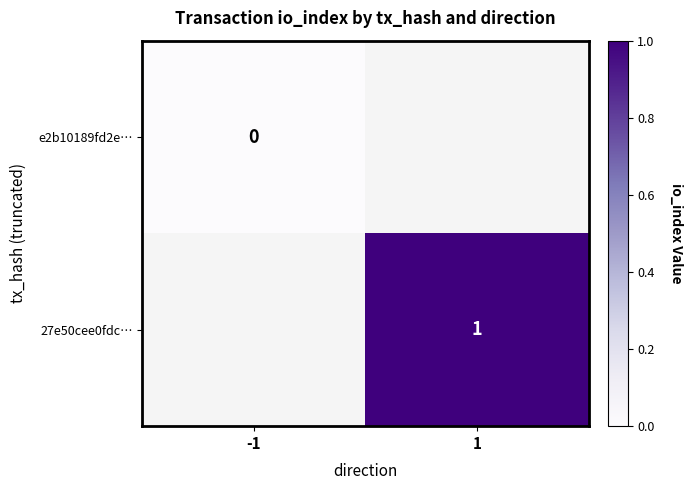

What is the maximum value shown in the chart?

1.0